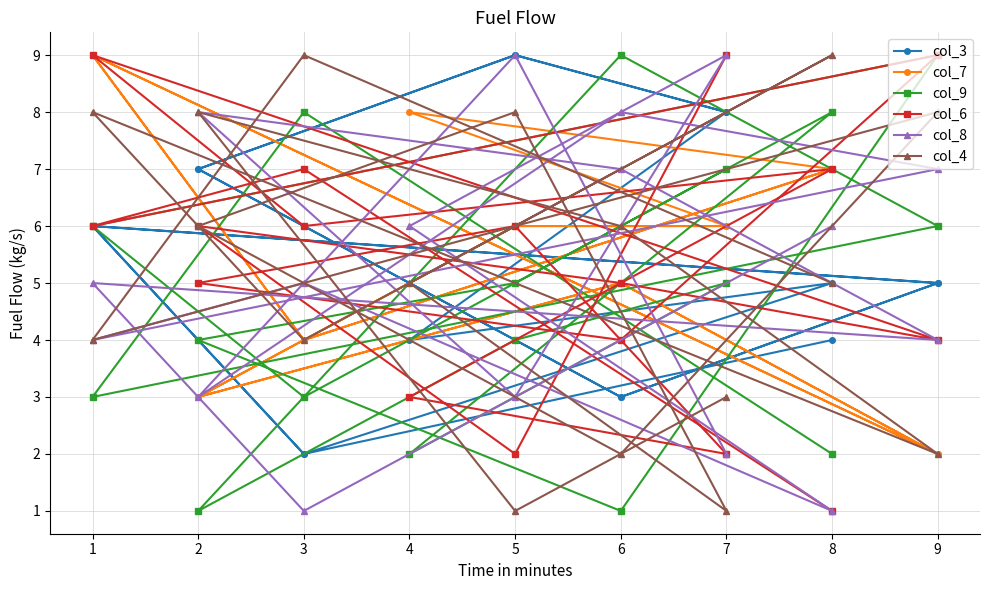

Which series has the widest spread of values?

col_9